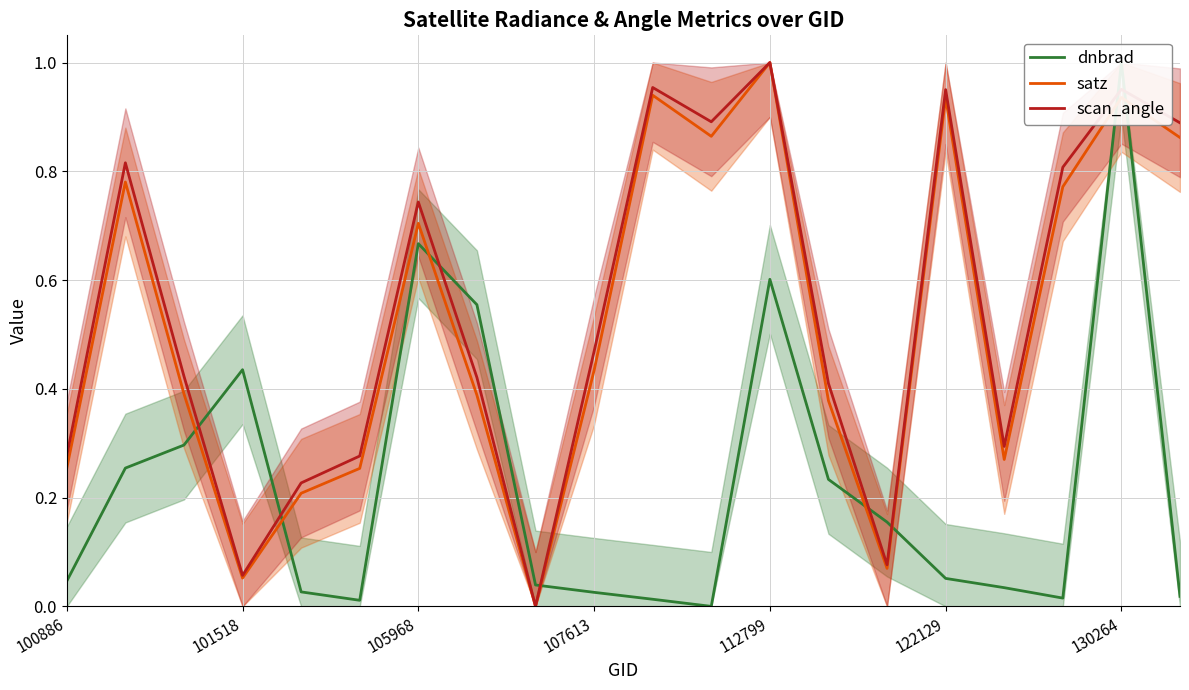

Between 14 and 7, which is larger?

7